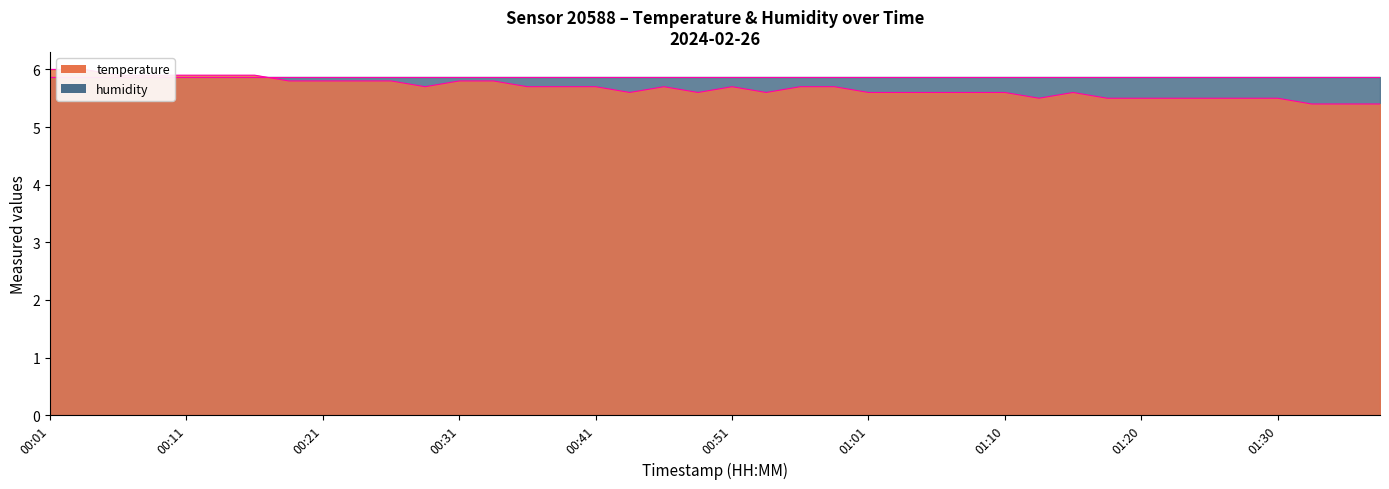

Does the chart display data point markers on the line(s)?

No